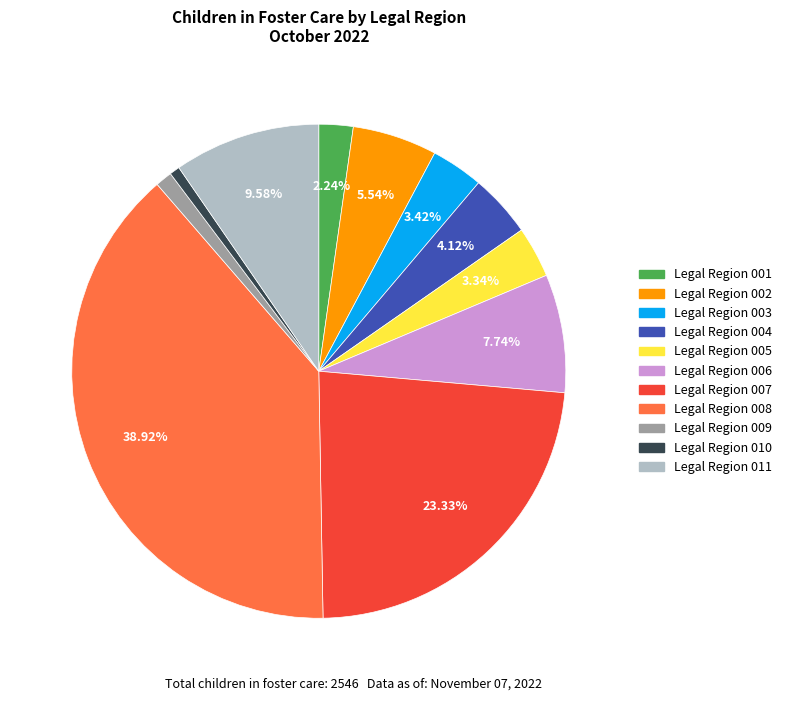

Which has a higher value, Legal Region 002 or Legal Region 003?

Legal Region 002